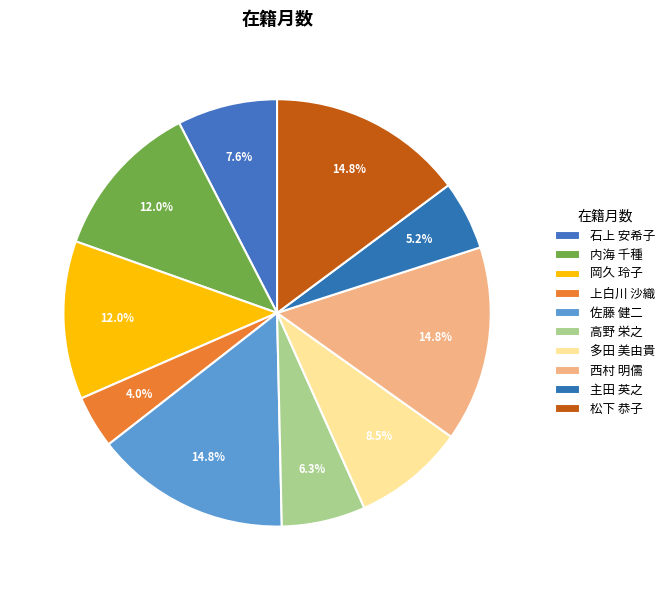

Which category has the biggest portion of the pie?

佐藤 健二